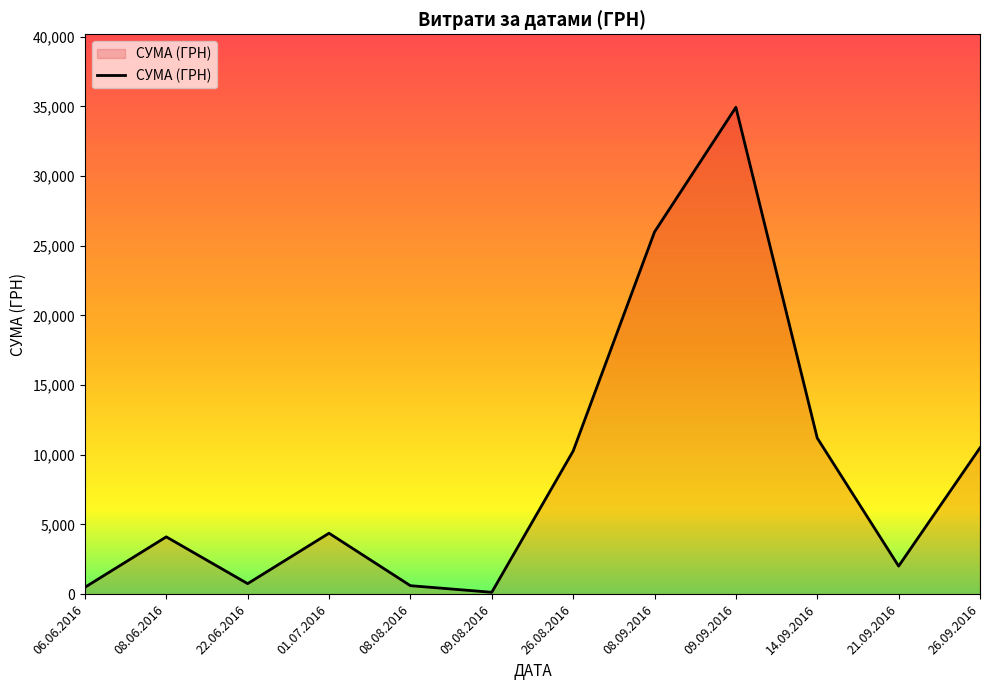

The chart shows a value of 2013.0 at 21.09.2016. True or false?

True